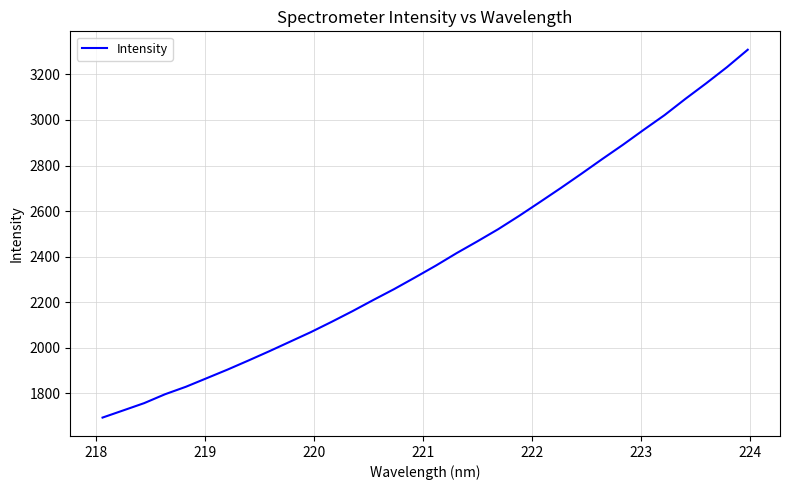

What is the greatest value displayed?

3308.2